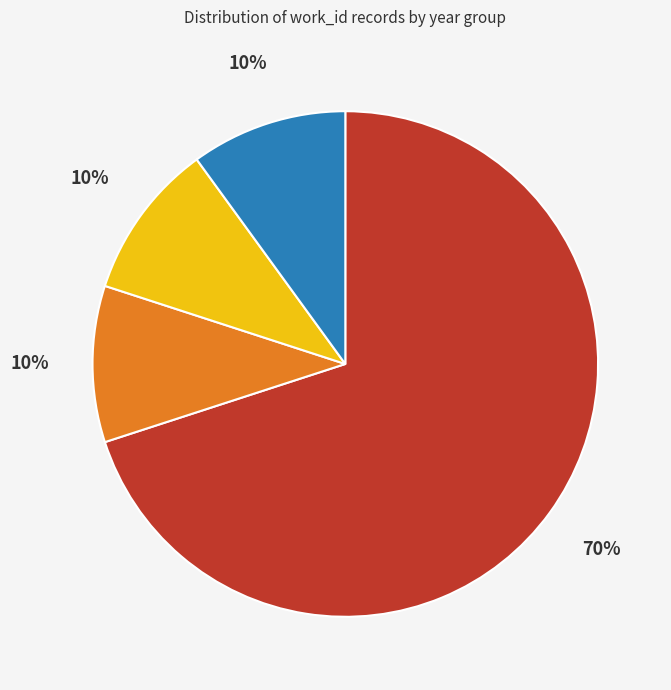

Does any single category account for the majority?

Yes